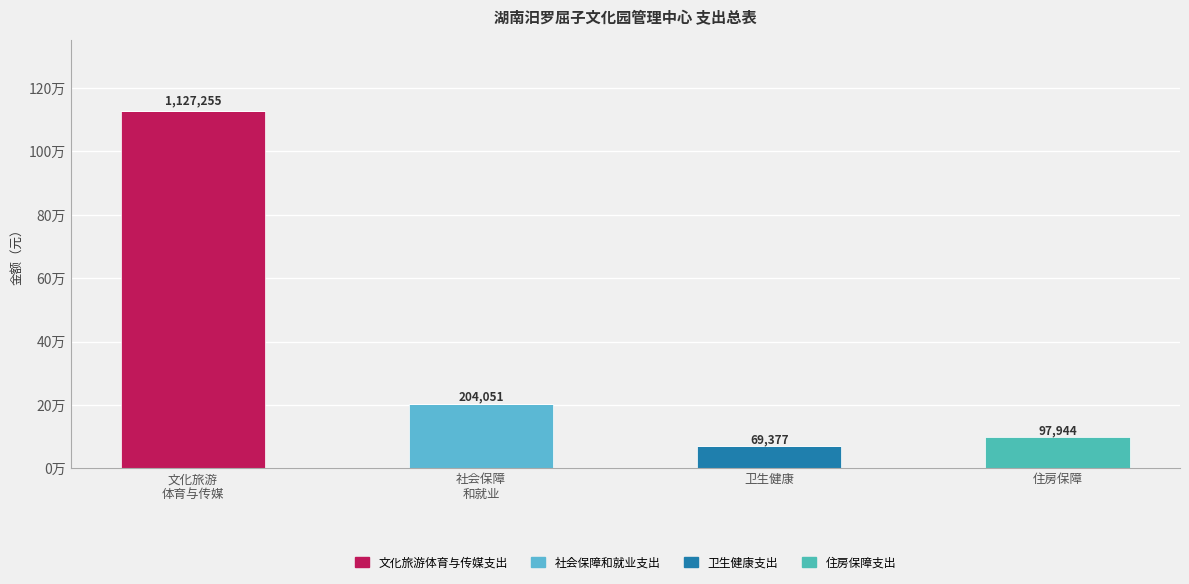

What is the total value across all series at 文化旅游
体育与传媒?

1127254.6